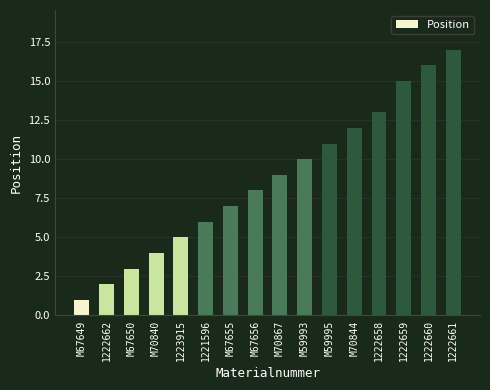

What is the ratio of the value at M59995 to the value at M70867?

1.2